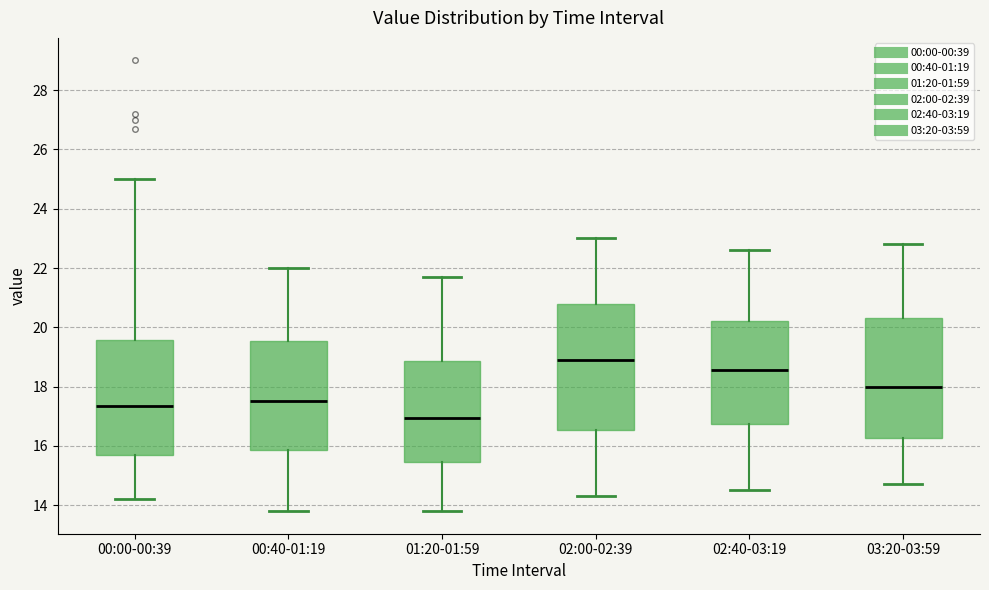

Which box's median line is the lowest?

01:20-01:59